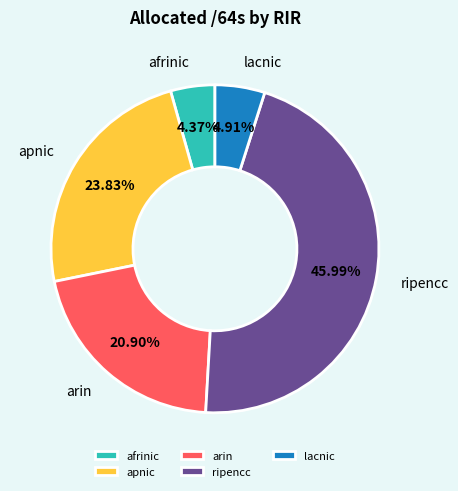

Is it true that ripencc is 46% of the pie?

True